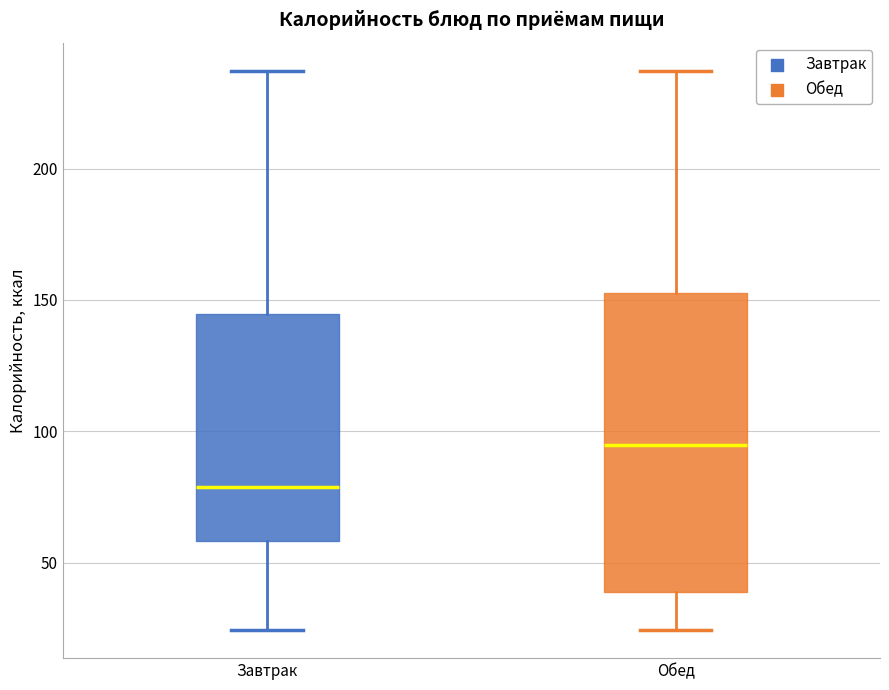

Where is the lower edge of the box for Завтрак on the y-axis? The values are not printed on the chart, so give them approximately, as read against the axis.

60